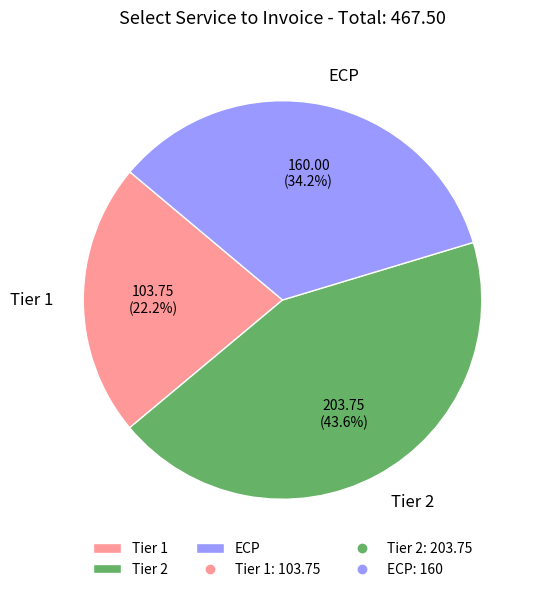

Is Tier 1 the majority of the pie?

No